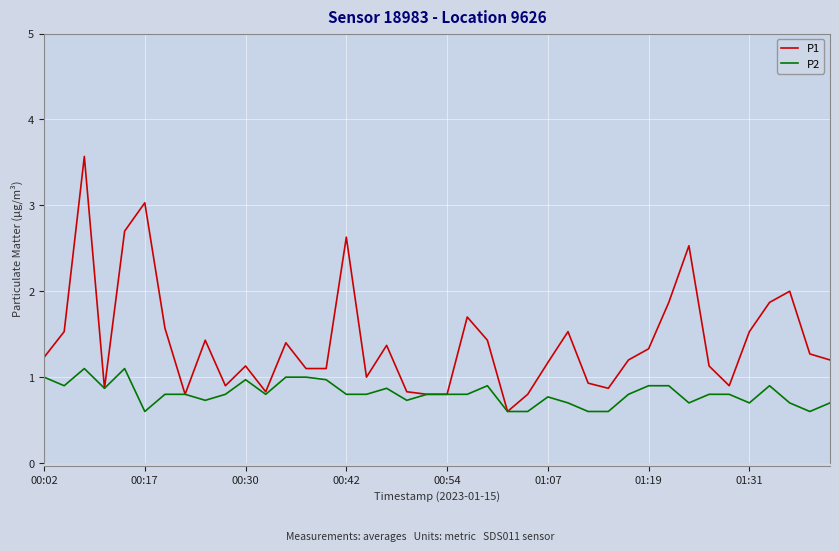

Count the number of data series in this chart.

2